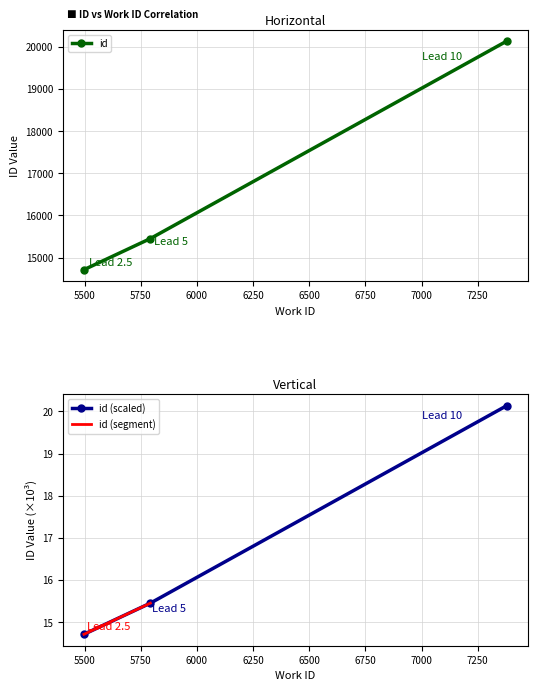

What is the value of the id point at the 3rd from the left?

20134